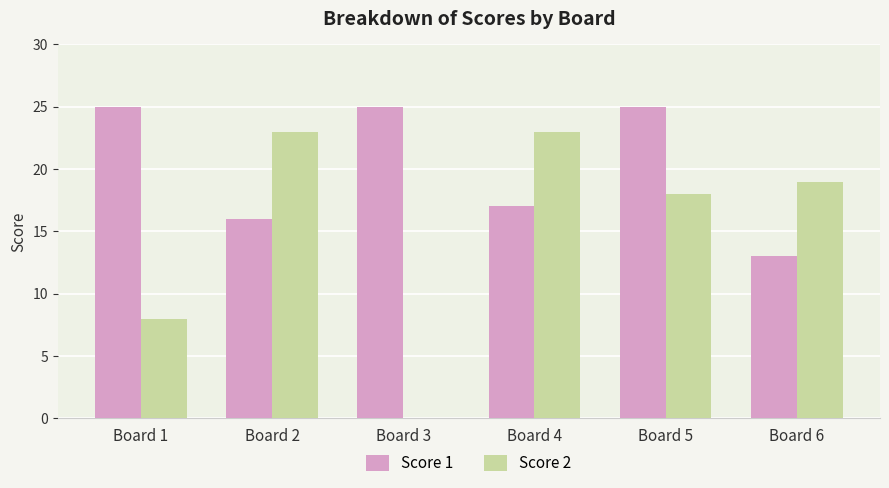

True or false: Score 1 has a value of 11 at Board 4.

False